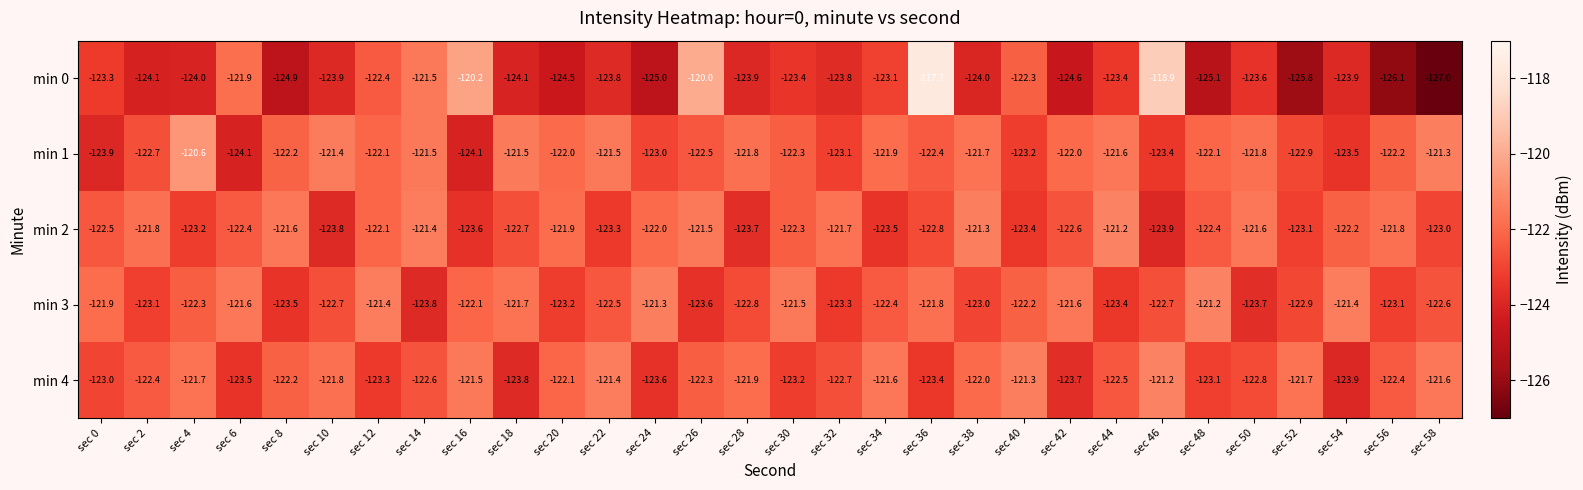

What is the maximum value shown in the chart?

-117.7